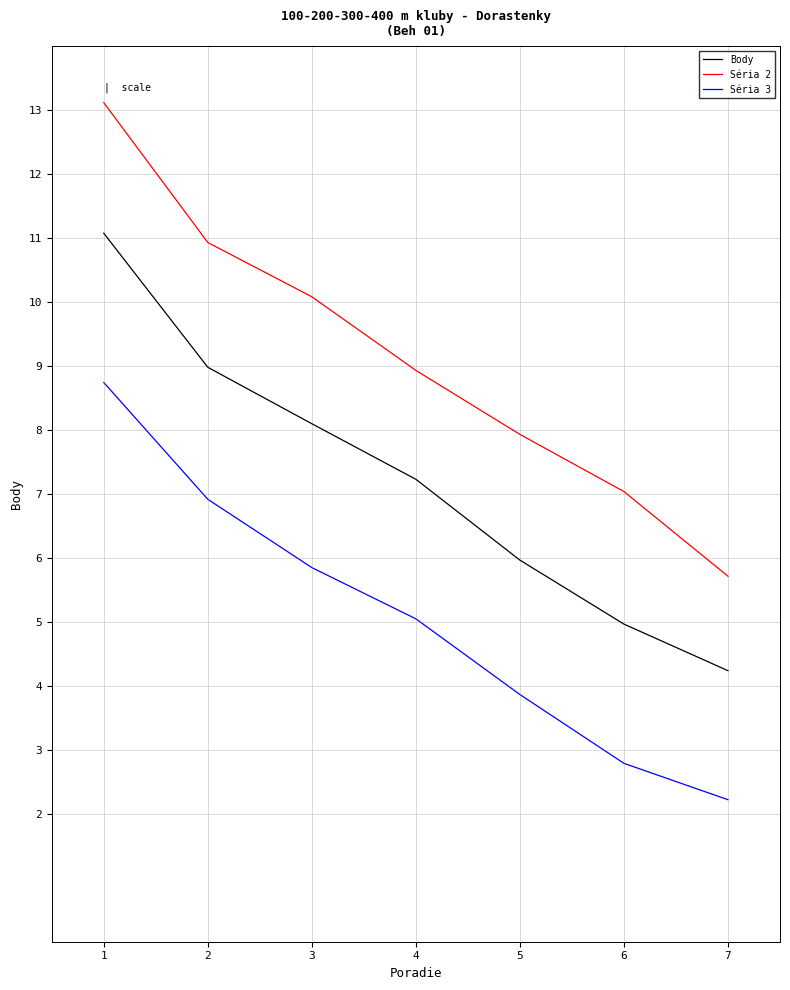

Is the value of Séria 2 at 1 greater than the value of Séria 3 at 7?

Yes